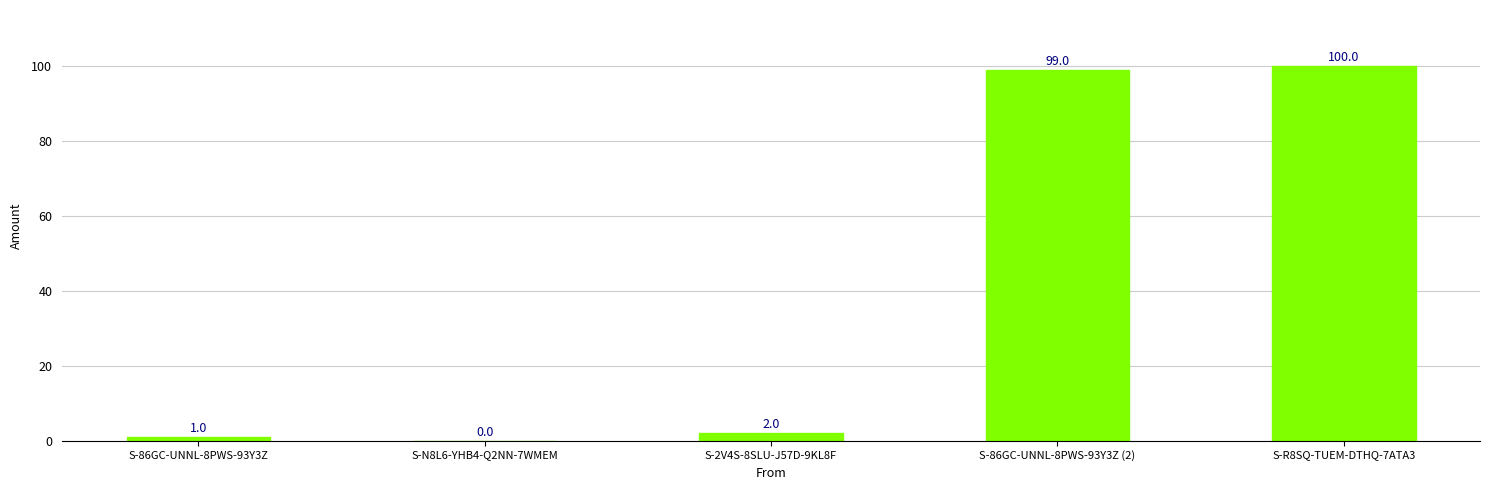

Reading left to right, extract all data points from this chart.

S-86GC-UNNL-8PWS-93Y3Z=1	S-N8L6-YHB4-Q2NN-7WMEM=0	S-2V4S-8SLU-J57D-9KL8F=2	S-86GC-UNNL-8PWS-93Y3Z (2)=99	S-R8SQ-TUEM-DTHQ-7ATA3=100